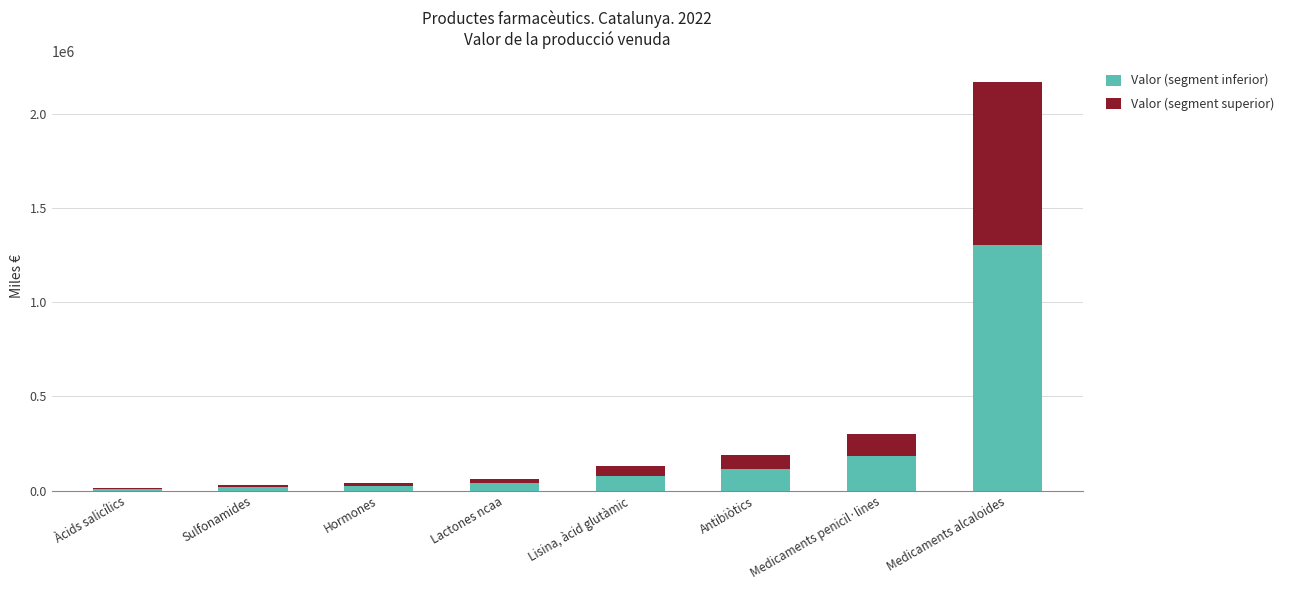

What is the sum of all Valor (segment inferior) values?

1754908.2